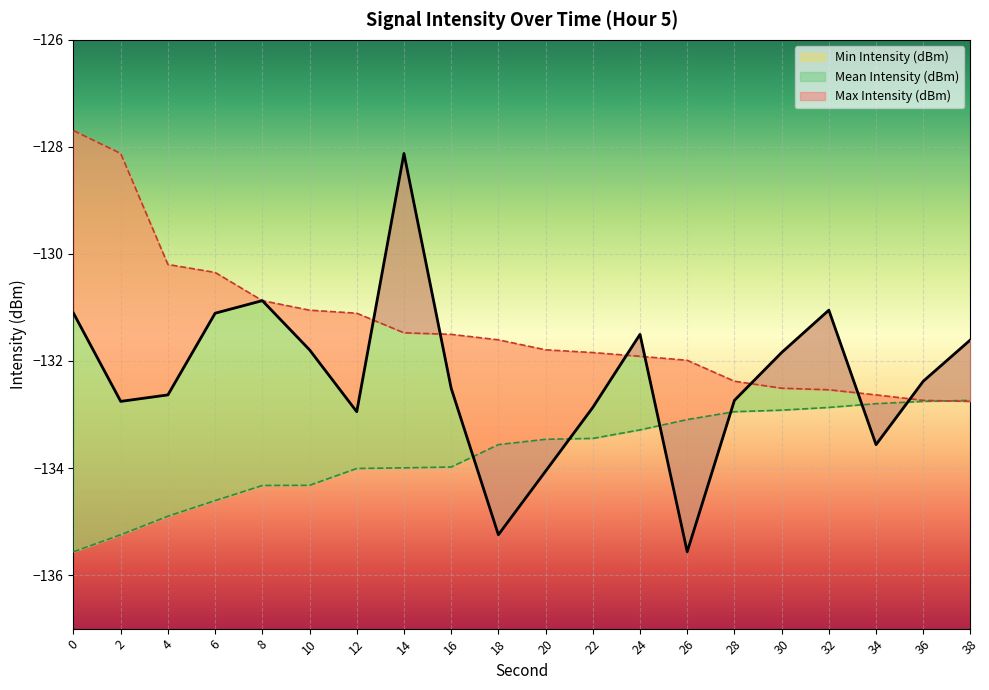

The Max Intensity (dBm) series shows -131.6 at 18. True or false?

True